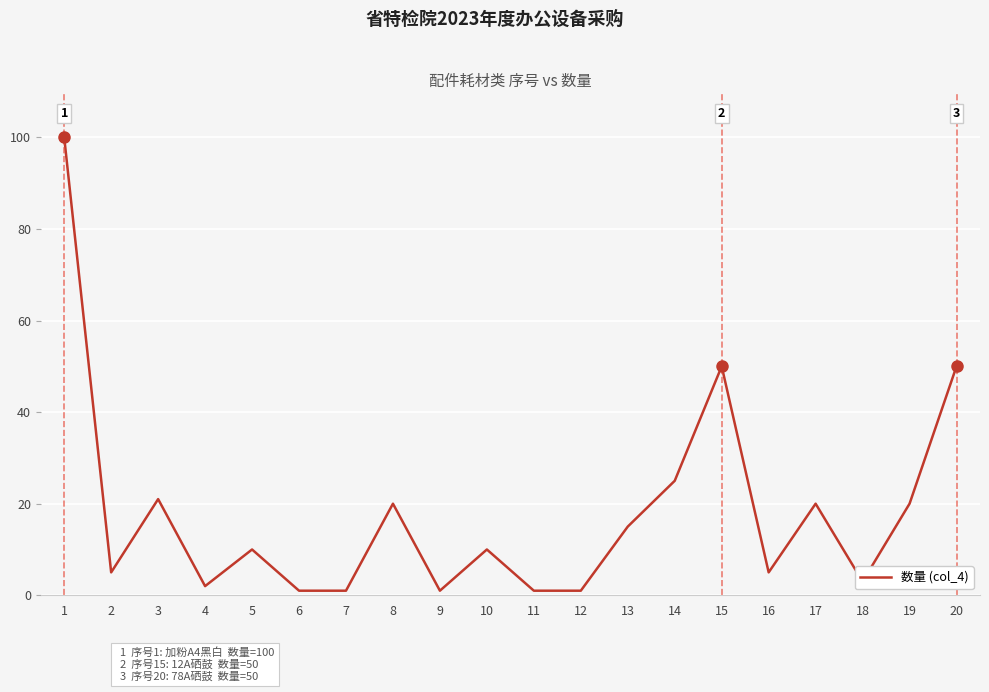

Is it true that the value at 20 is 50?

True